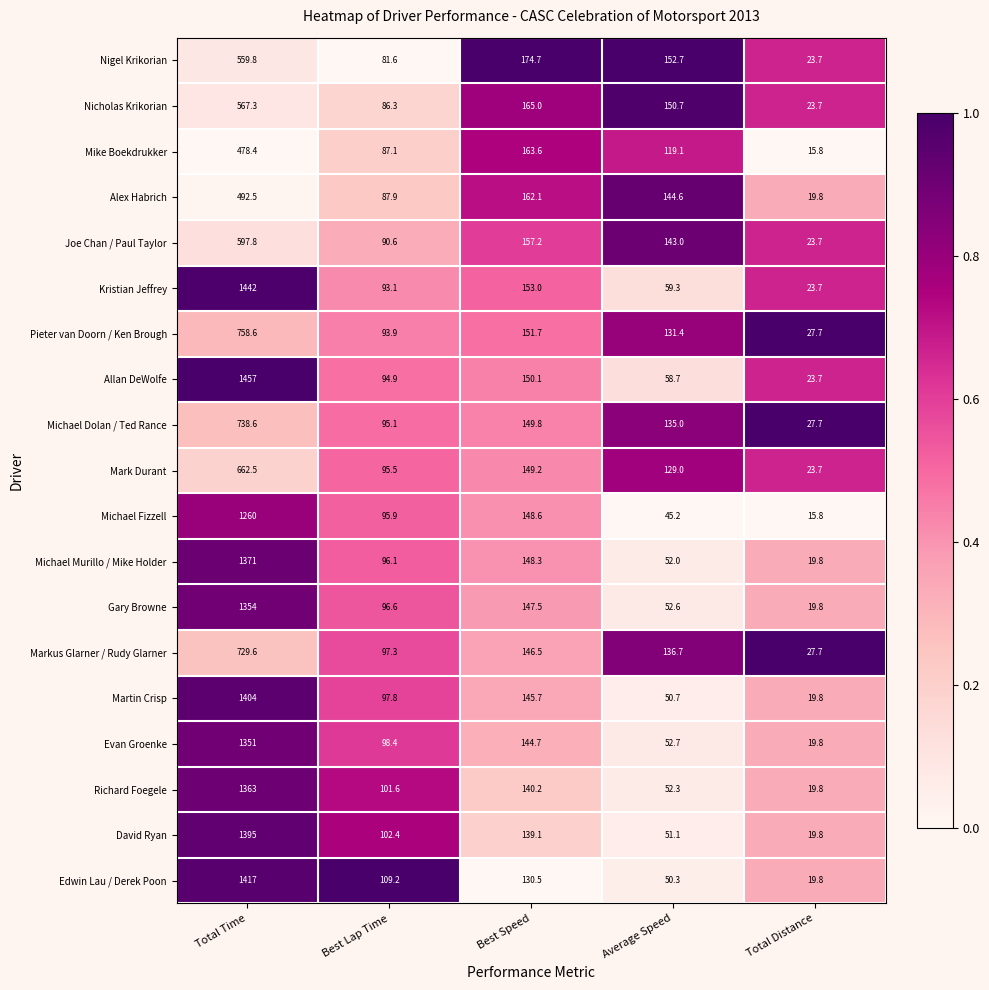

What is the spread (max minus min) of values at Total Time?

978.6